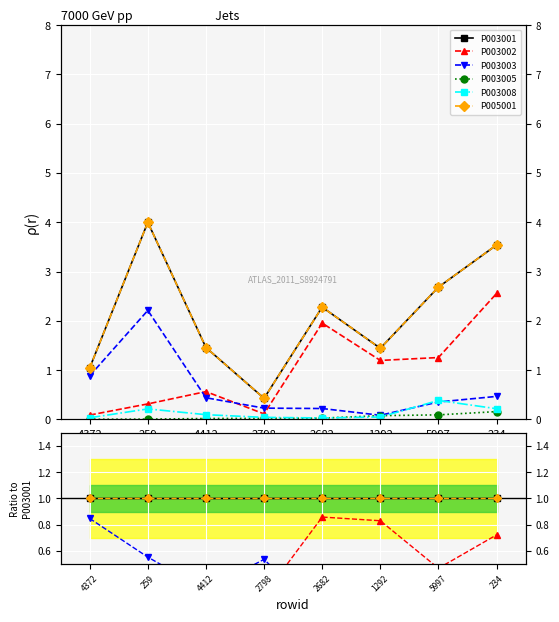

What is the value of the P003001 point at the 7th from the left?

1.0